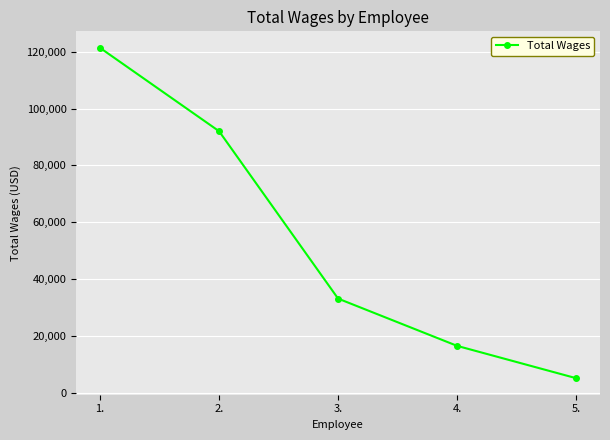

What is the approximate value at 1., to the nearest 10?

121360